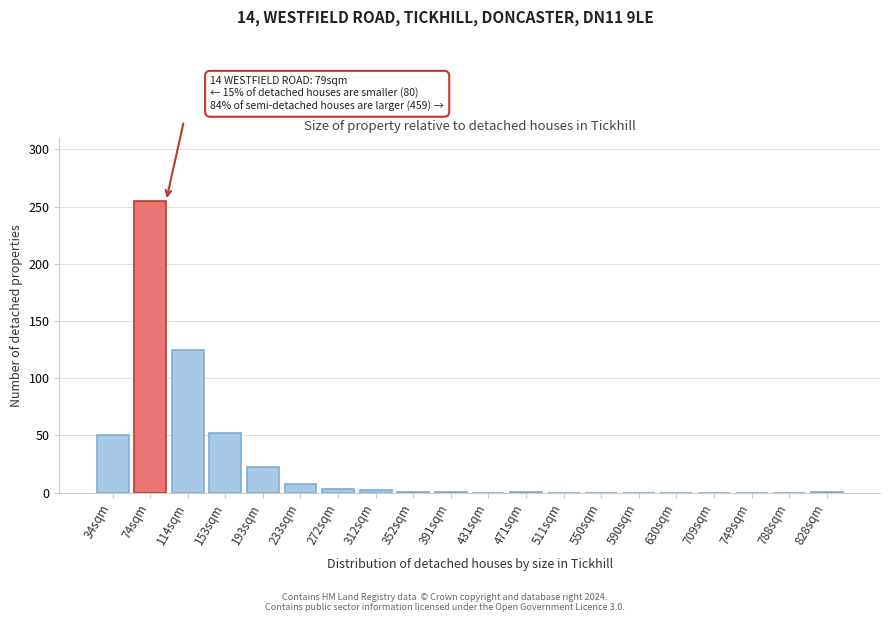

What is the maximum value shown in the chart?

255